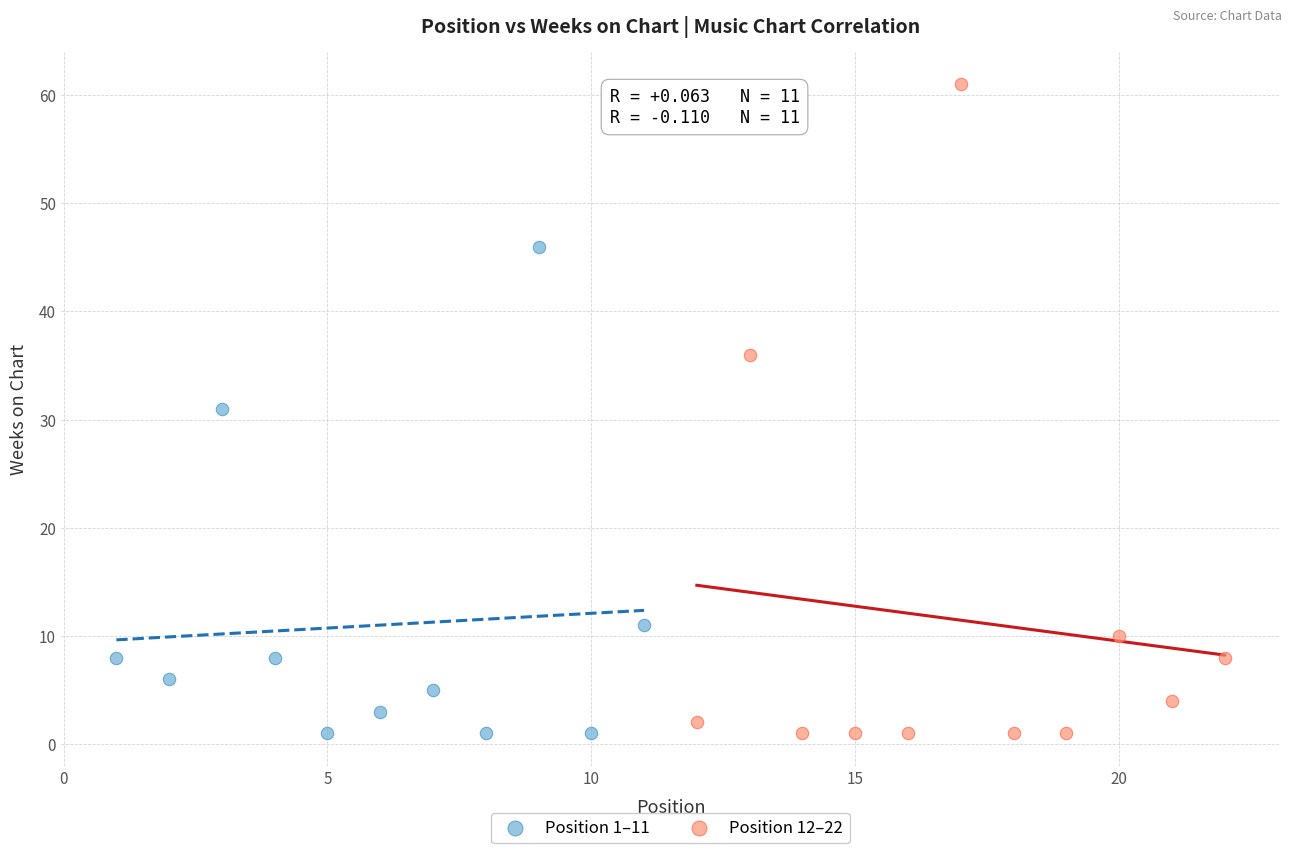

Which series reaches the maximum Y coordinate?

Position 12–22